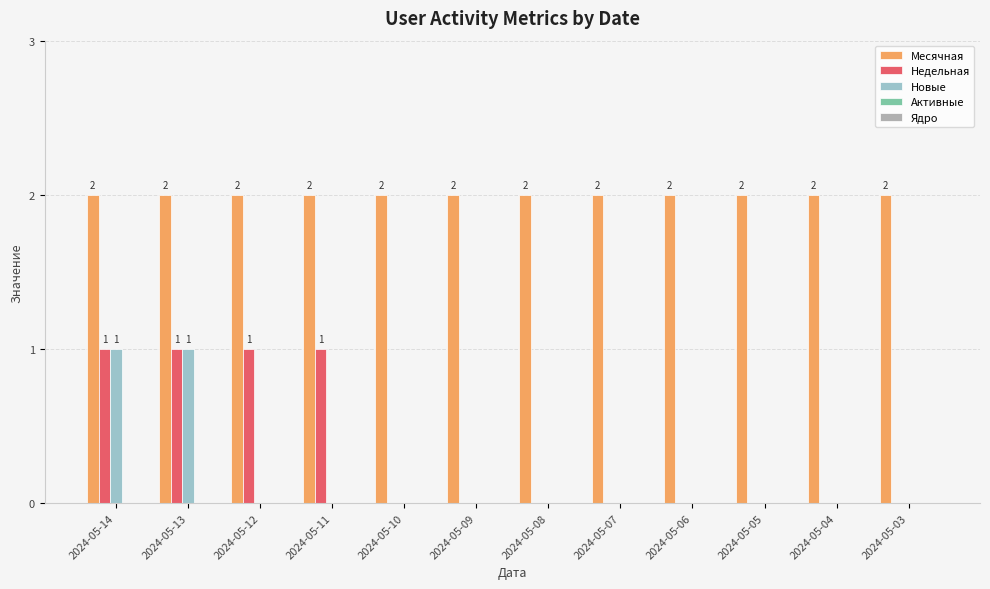

What is the total value across all series at 2024-05-03?

2